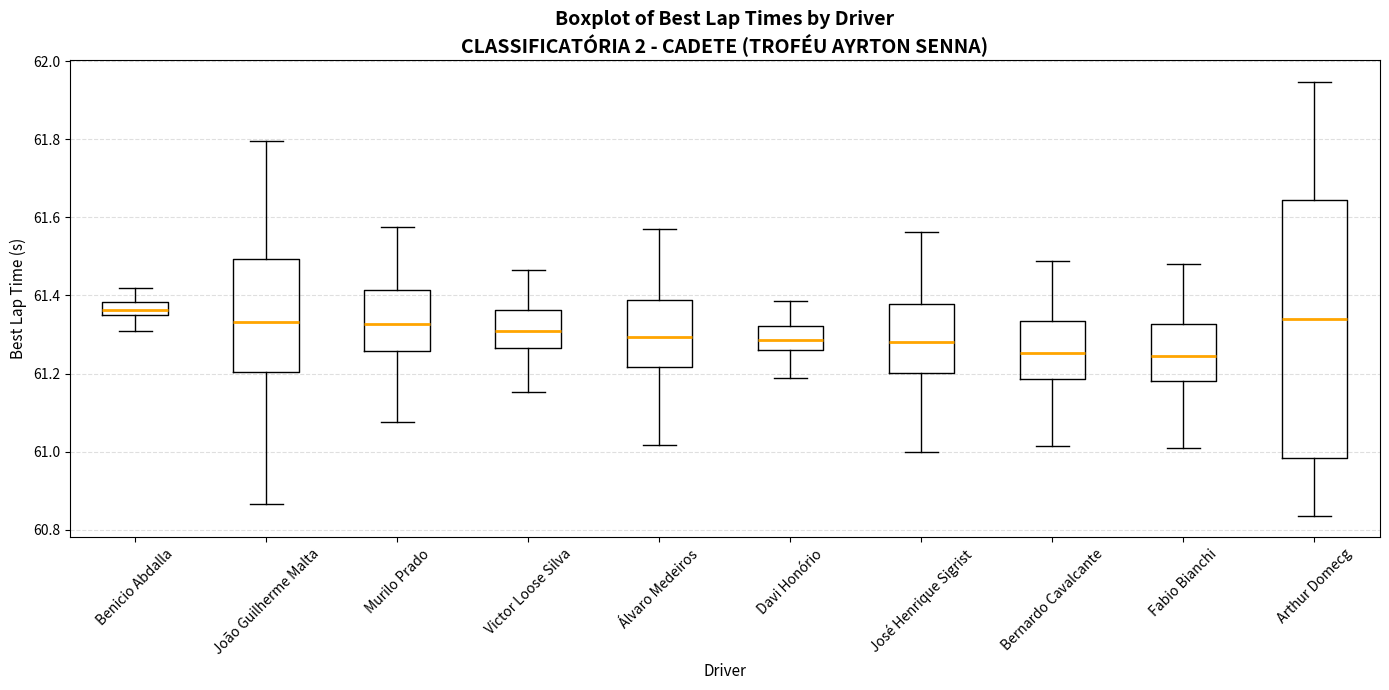

Reading left to right, read every box against the y-axis: the position of its median line, the range the box covers, and the ends of its whiskers. The values are not printed on the chart, so give them approximately, as read against the axis.

Benicio Abdalla: median 61.36, box 61.34 to 61.38, whiskers 61.32 to 61.42
João Guilherme Malta: median 61.34, box 61.20 to 61.50, whiskers 60.86 to 61.80
Murilo Prado: median 61.32, box 61.26 to 61.42, whiskers 61.08 to 61.58
Victor Loose Silva: median 61.30, box 61.26 to 61.36, whiskers 61.16 to 61.46
Álvaro Medeiros: median 61.30, box 61.22 to 61.38, whiskers 61.02 to 61.56
Davi Honório: median 61.28, box 61.26 to 61.32, whiskers 61.18 to 61.38
José Henrique Sigrist: median 61.28, box 61.20 to 61.38, whiskers 61.00 to 61.56
Bernardo Cavalcante: median 61.26, box 61.18 to 61.34, whiskers 61.02 to 61.48
Fabio Bianchi: median 61.24, box 61.18 to 61.32, whiskers 61.00 to 61.48
Arthur Domecg: median 61.34, box 60.98 to 61.64, whiskers 60.84 to 61.94